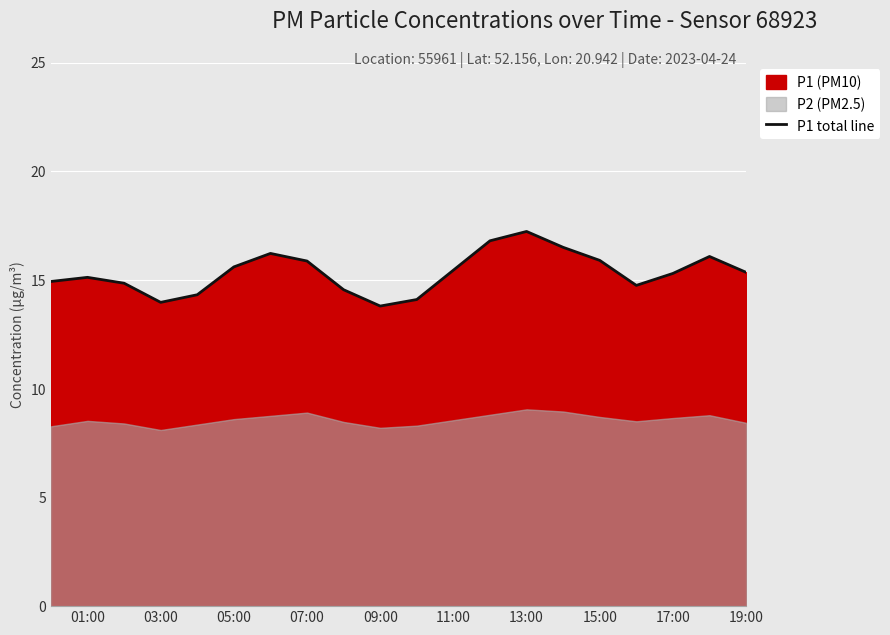

True or false: there are more than 2 points higher than both neighbors.

True